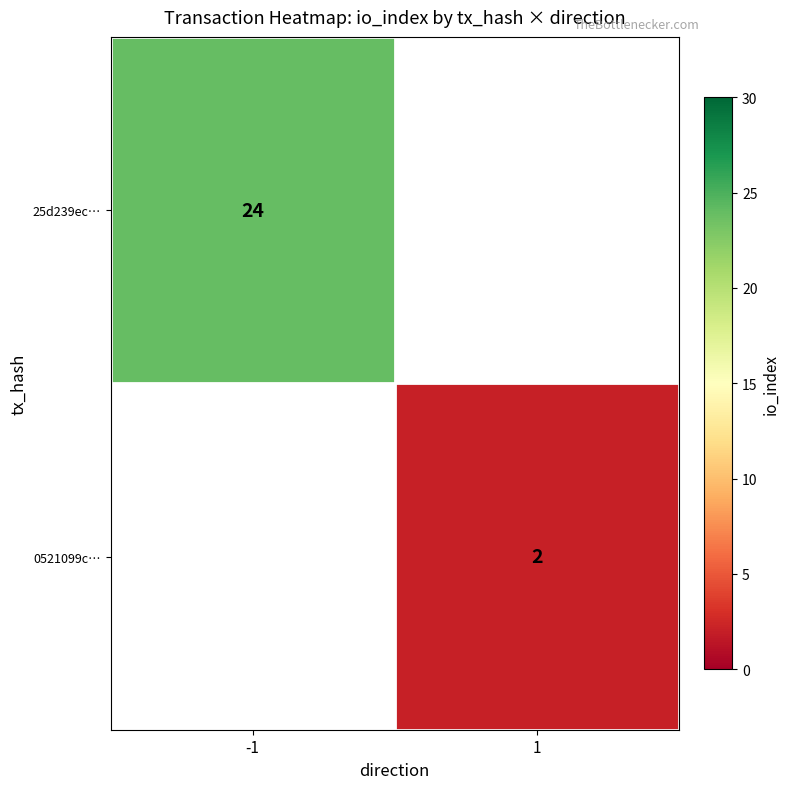

The 0521099c… series shows 0 at 1. True or false?

False